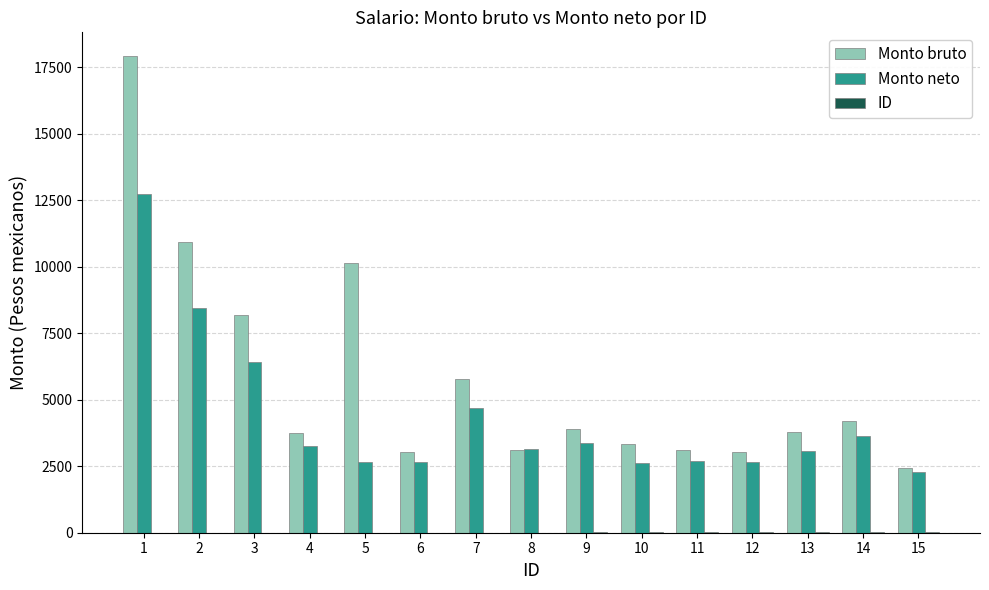

The value of Monto bruto at 13 is 3773.9. True or false?

True